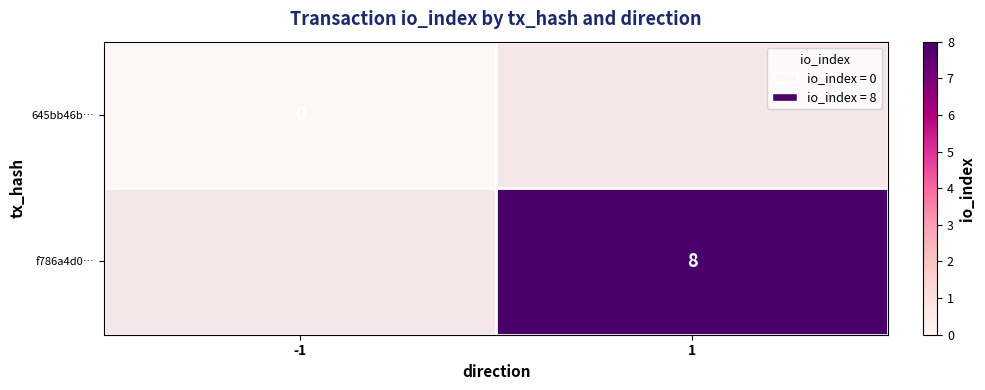

Between 1 and -1, which is larger?

-1